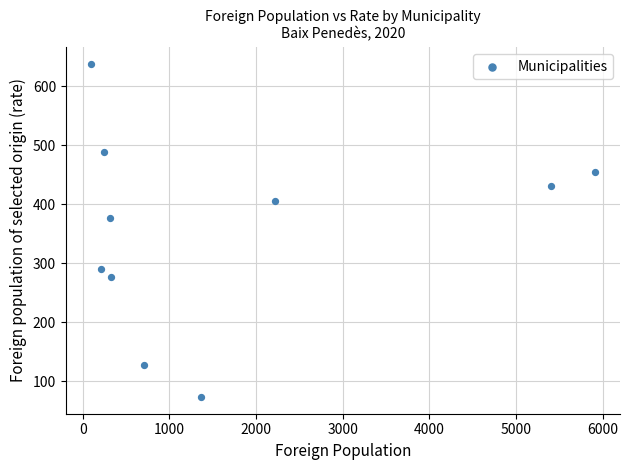

What is the range of X values (max minus min)?

5815